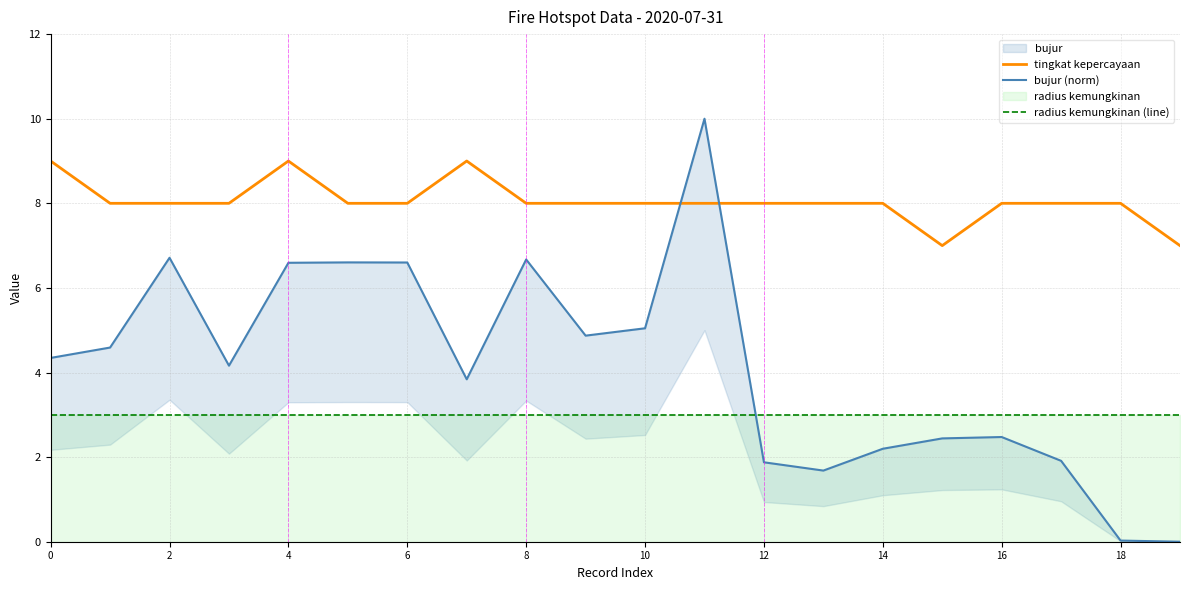

What is the maximum value for tingkat kepercayaan?

9